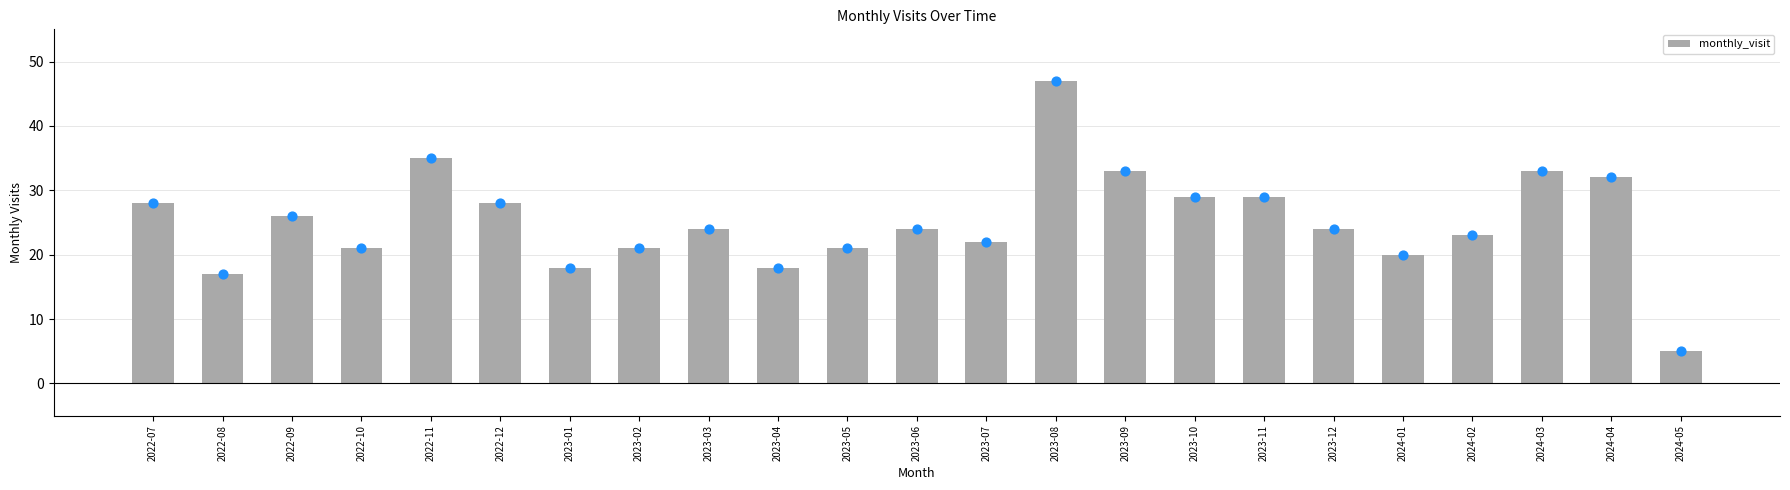

Which has a higher value, 2023-07 or 2023-05?

2023-07